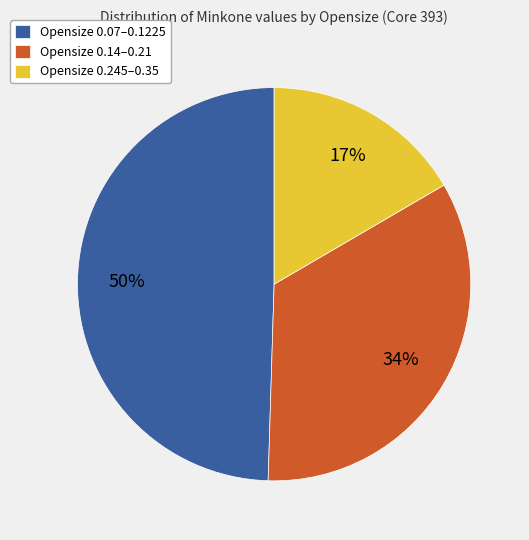

Which has a higher value, Opensize 0.07–0.1225 or Opensize 0.14–0.21?

Opensize 0.07–0.1225